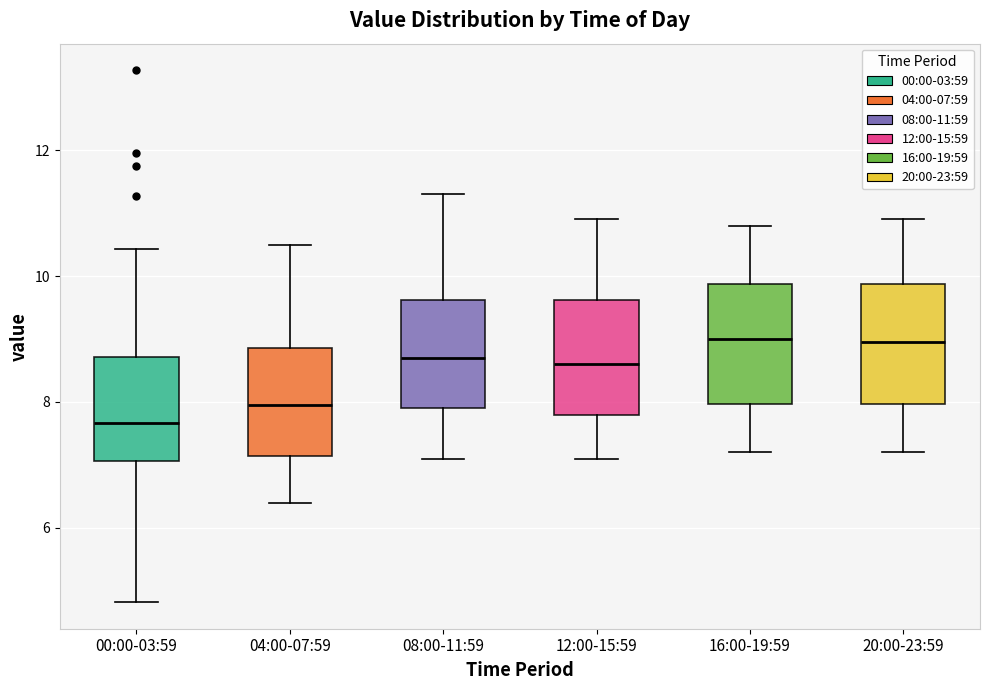

Where does the upper whisker of the box for 04:00-07:59 end on the y-axis? The values are not printed on the chart, so give them approximately, as read against the axis.

10.6